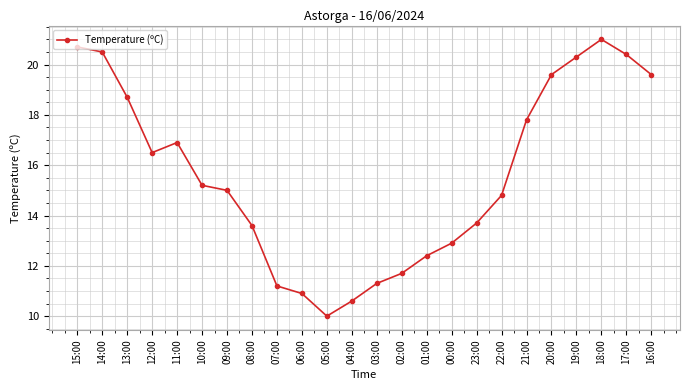

Approximately how many times larger is the value at 23:00 compared to 03:00?

1.2